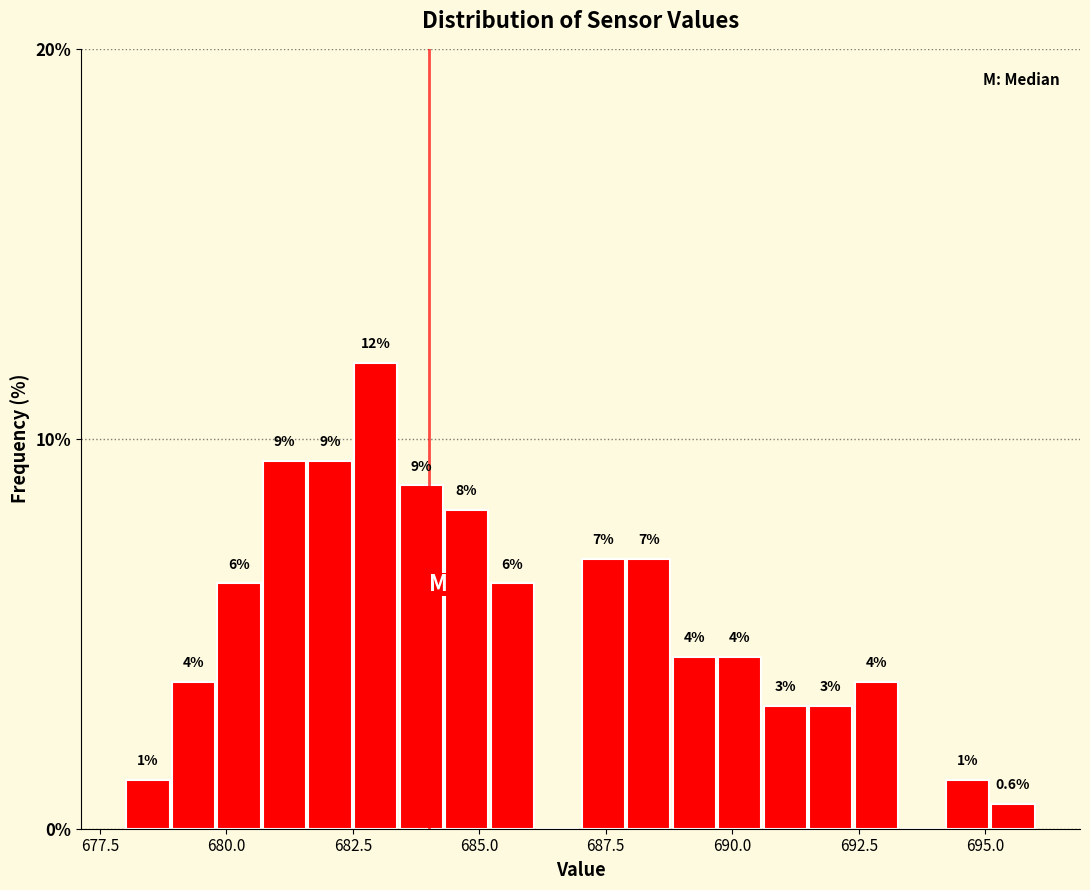

Around what value on the x-axis is the tallest bar? Give the approximate position of its centre, as read against the axis.

683.0